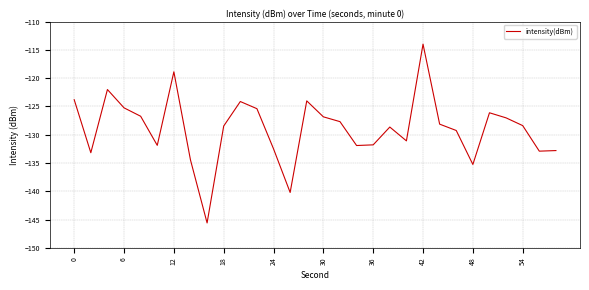

What is the greatest value displayed?

-114.0